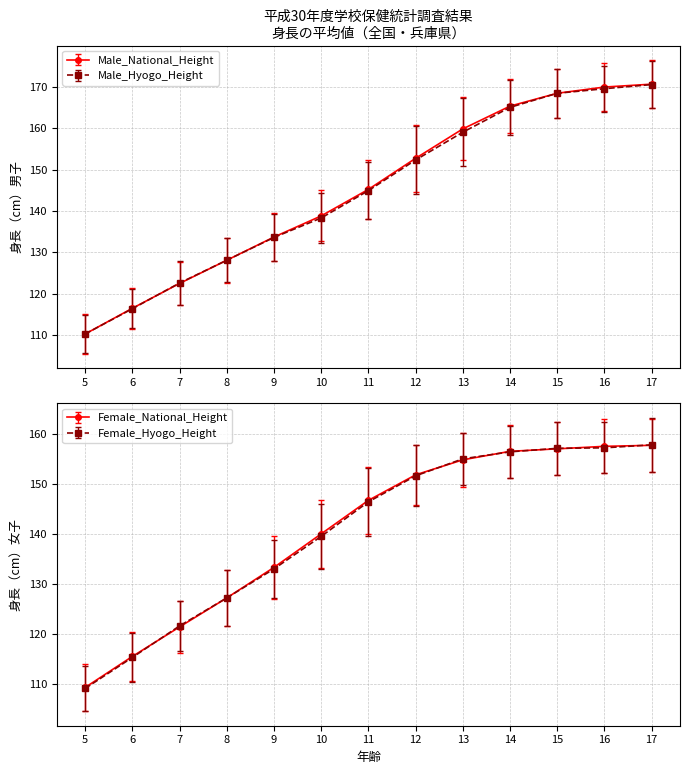

Reading left to right, what are all the values shown in this chart?

Male_National_Height: 110.3	116.5	122.5	128.1	133.7	138.8	145.2	152.7	159.8	165.3	168.4	169.9	170.6
Male_Hyogo_Height: 110.3	116.4	122.6	128.1	133.6	138.3	144.9	152.3	159.0	165.0	168.4	169.5	170.5
Female_National_Height: 109.4	115.6	121.5	127.3	133.4	140.1	146.8	151.9	154.9	156.6	157.1	157.6	157.8
Female_Hyogo_Height: 109.2	115.4	121.7	127.3	133.1	139.6	146.5	151.7	155.1	156.5	157.2	157.3	157.9